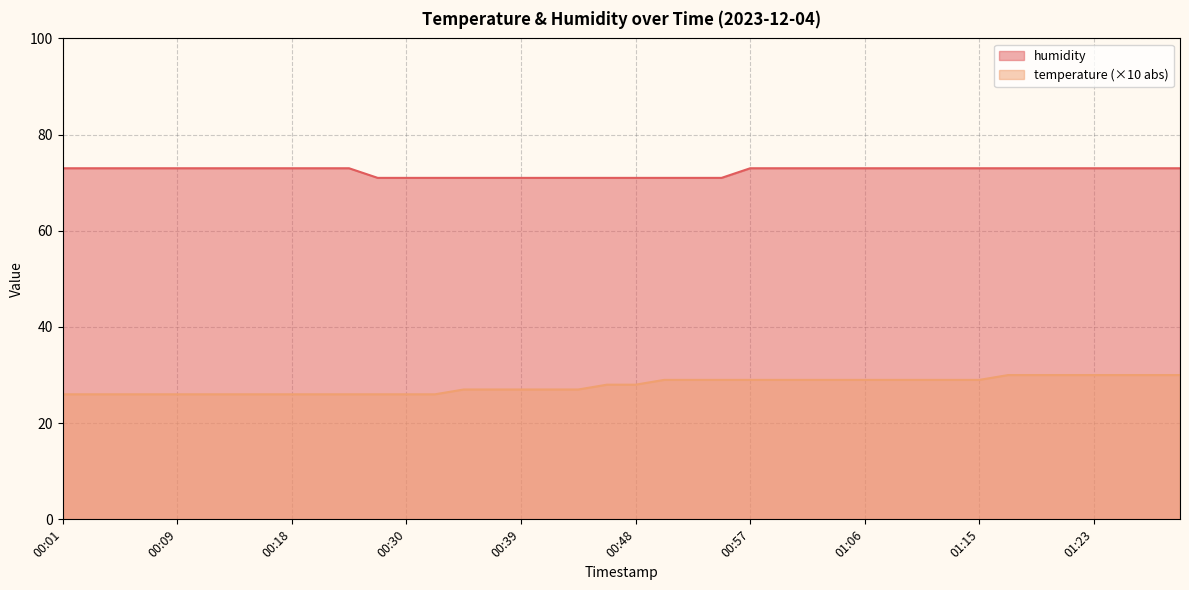

What is the difference between the maximum and minimum values in the humidity series?

2